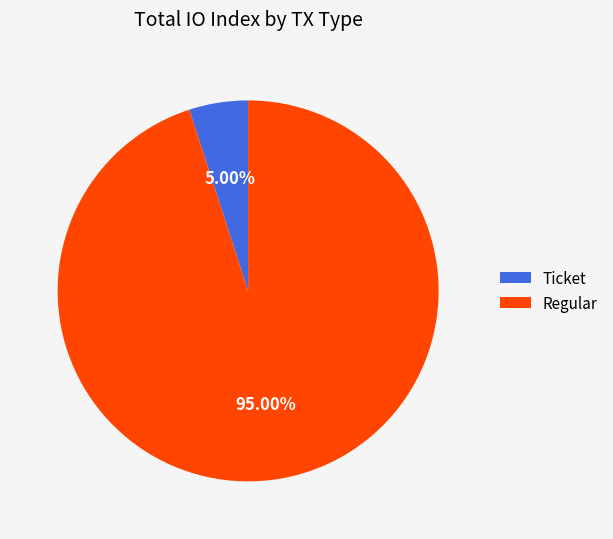

How many segments does this pie chart have?

2